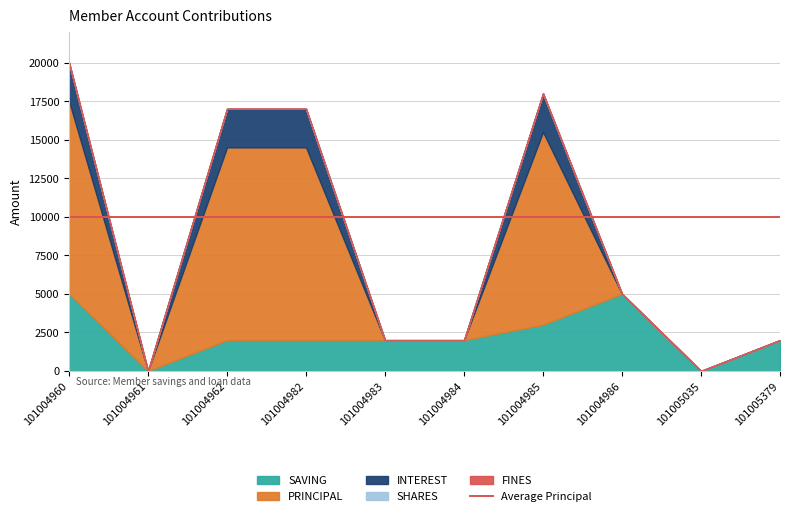

Which series has the largest range (max minus min)?

PRINCIPAL